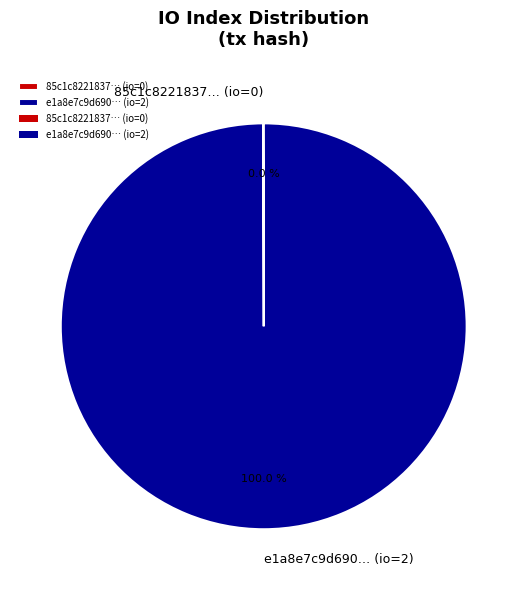

Does any single category account for the majority?

Yes